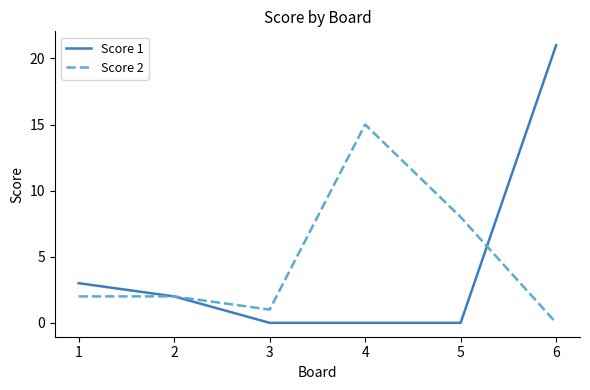

What is the spread (max minus min) of values at 1?

1